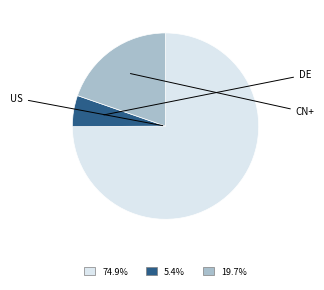

Is there a majority slice in this chart?

Yes